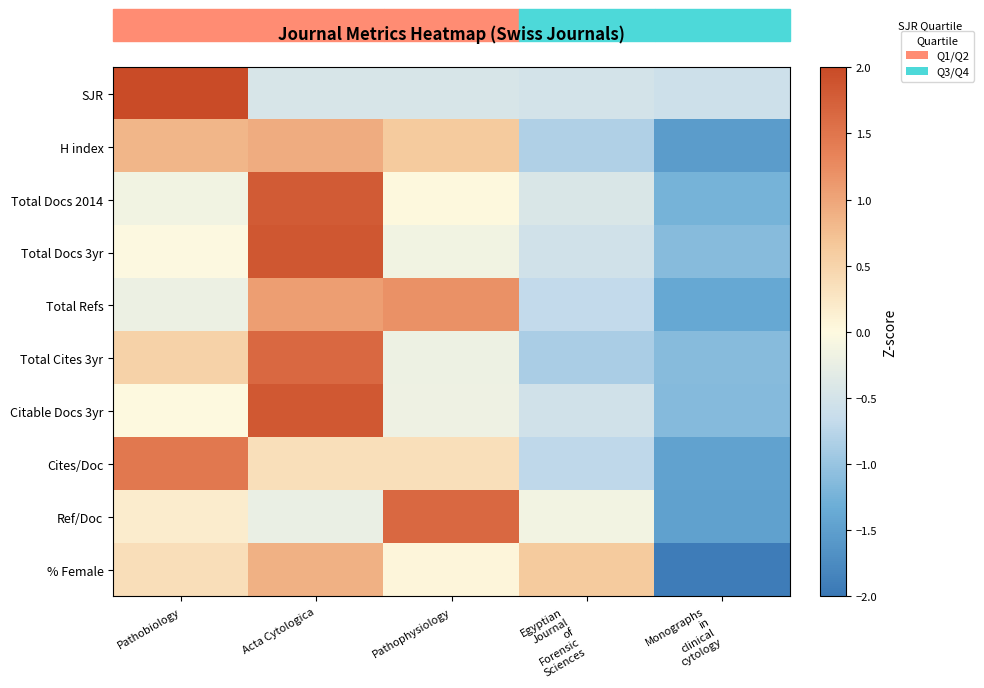

List the series in order of their peak value, highest first.

SJR, Total Docs 3yr, Citable Docs 3yr, Total Docs 2014, Ref/Doc, Total Cites 3yr, Cites/Doc, Total Refs, H index, % Female